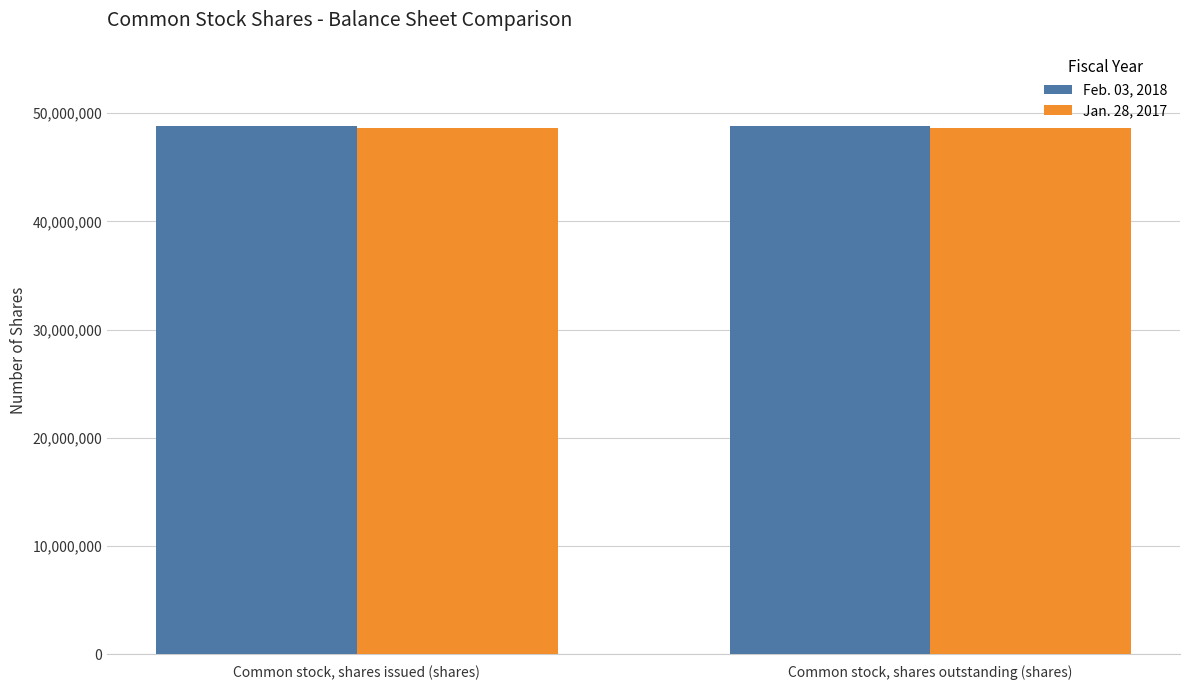

What is the value of the Feb. 03, 2018 bar at the 1st from the left?

48816170